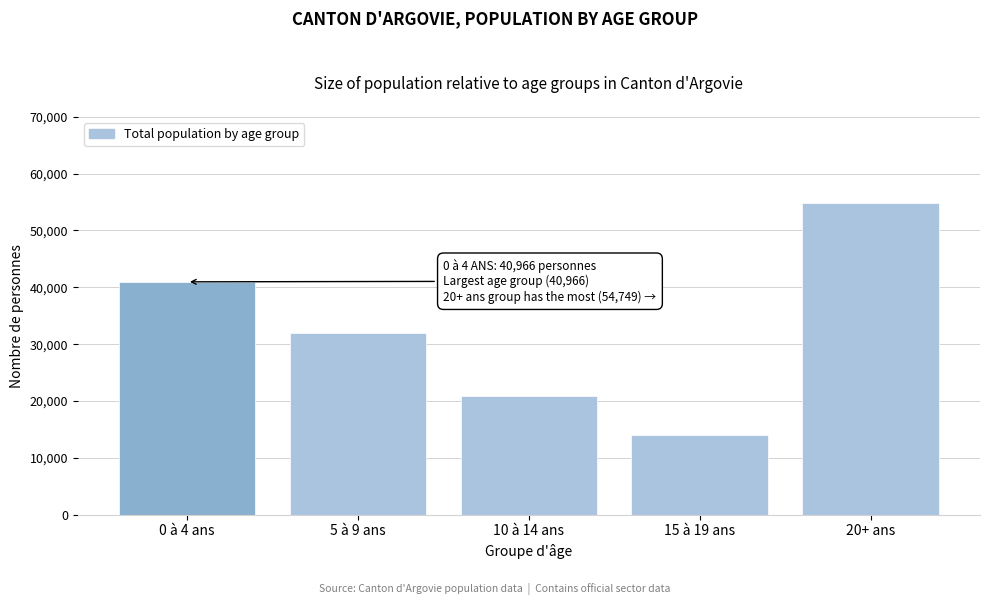

Reading left to right, what are all the values shown in this chart?

40966	31960	20889	14076	54749